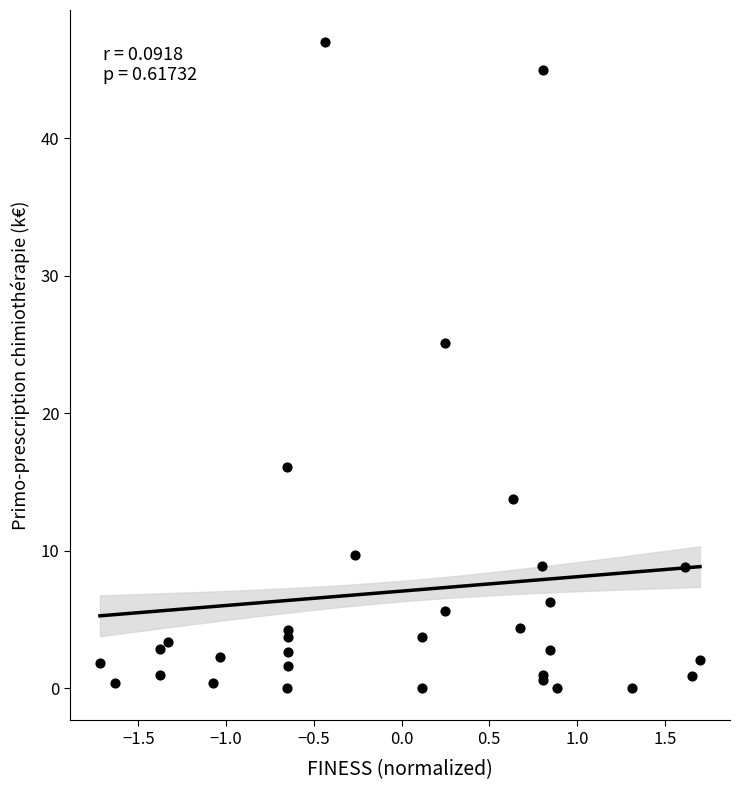

What Y value in the scatter plot is closest to 23?

25.1